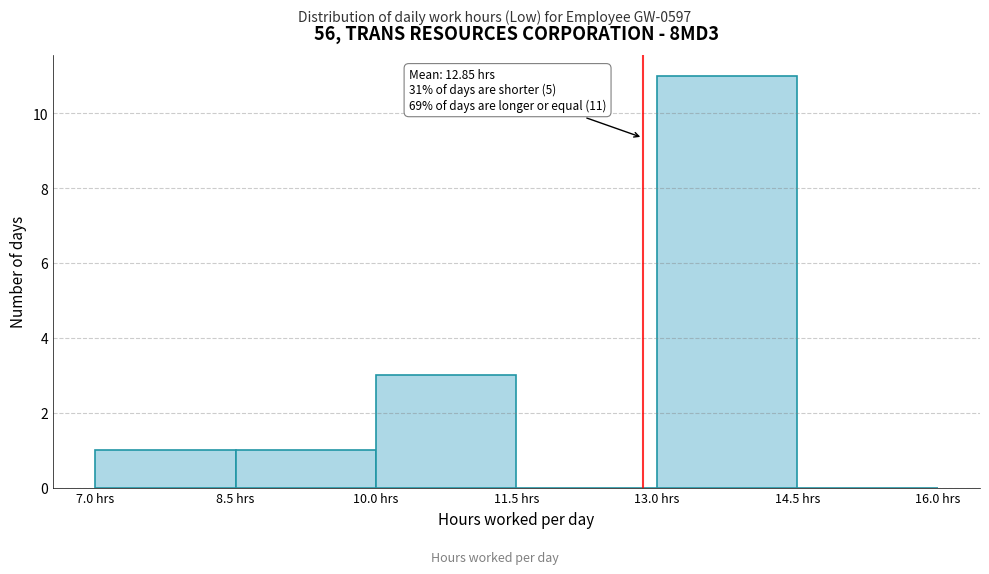

Over which range of the x-axis is the bar tallest?

13.0 to 14.5